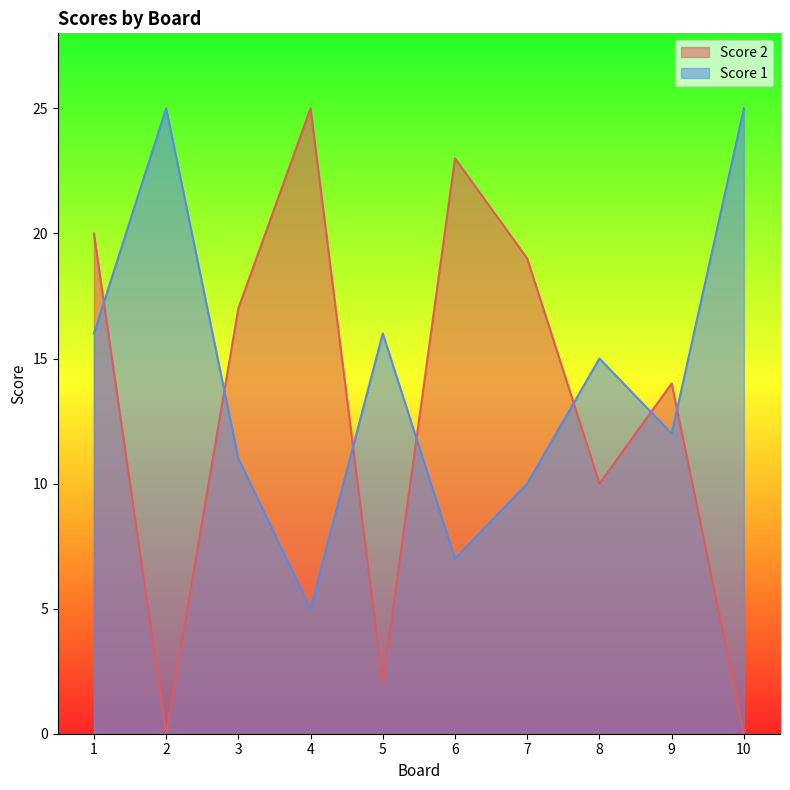

List the labels in order of Score 1 value, largest first.

2, 10, 1, 5, 8, 9, 3, 7, 6, 4